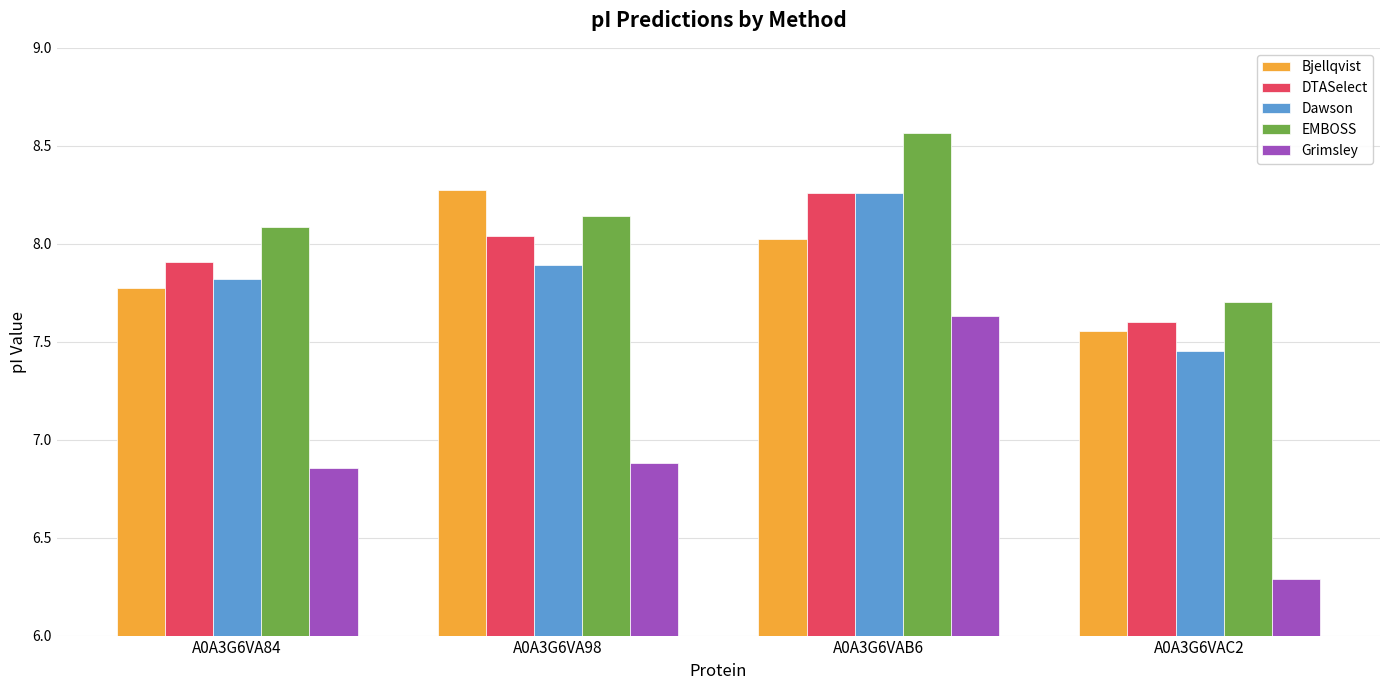

At which label is Grimsley closest to 6?

A0A3G6VAC2